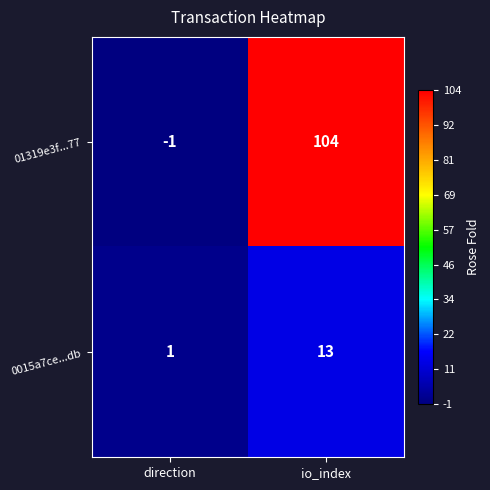

Reading left to right, list all the values displayed in this chart.

01319e3f...77: -1	104
0015a7ce...db: 1	13